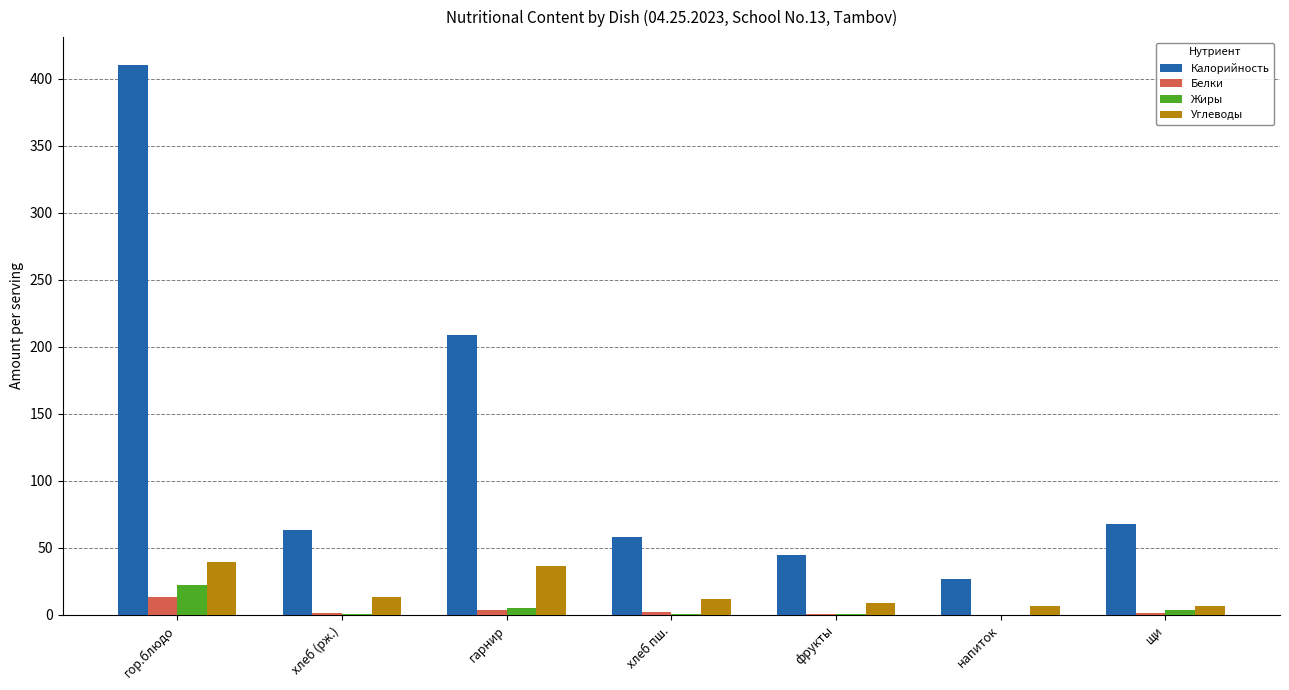

Which series has the widest spread of values?

Калорийность